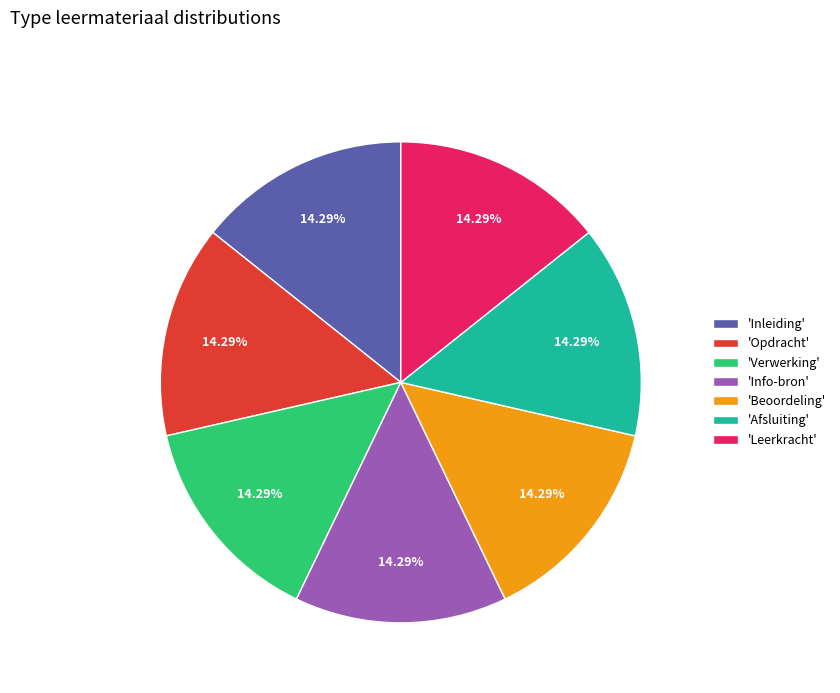

How many slices are in this pie chart?

7